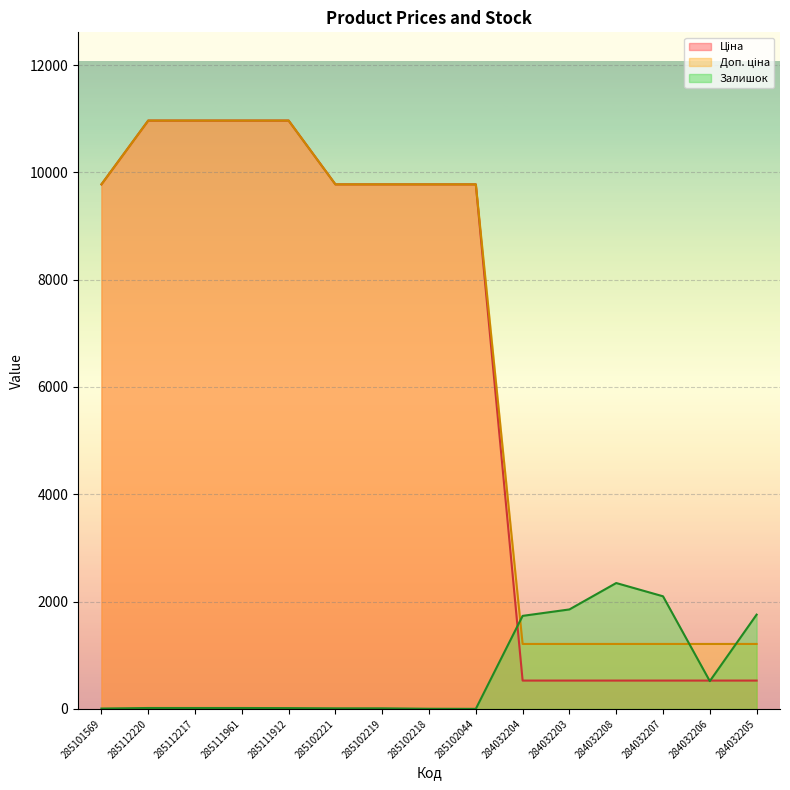

Is it true that Ціна equals 17361.1 at 285102219?

False